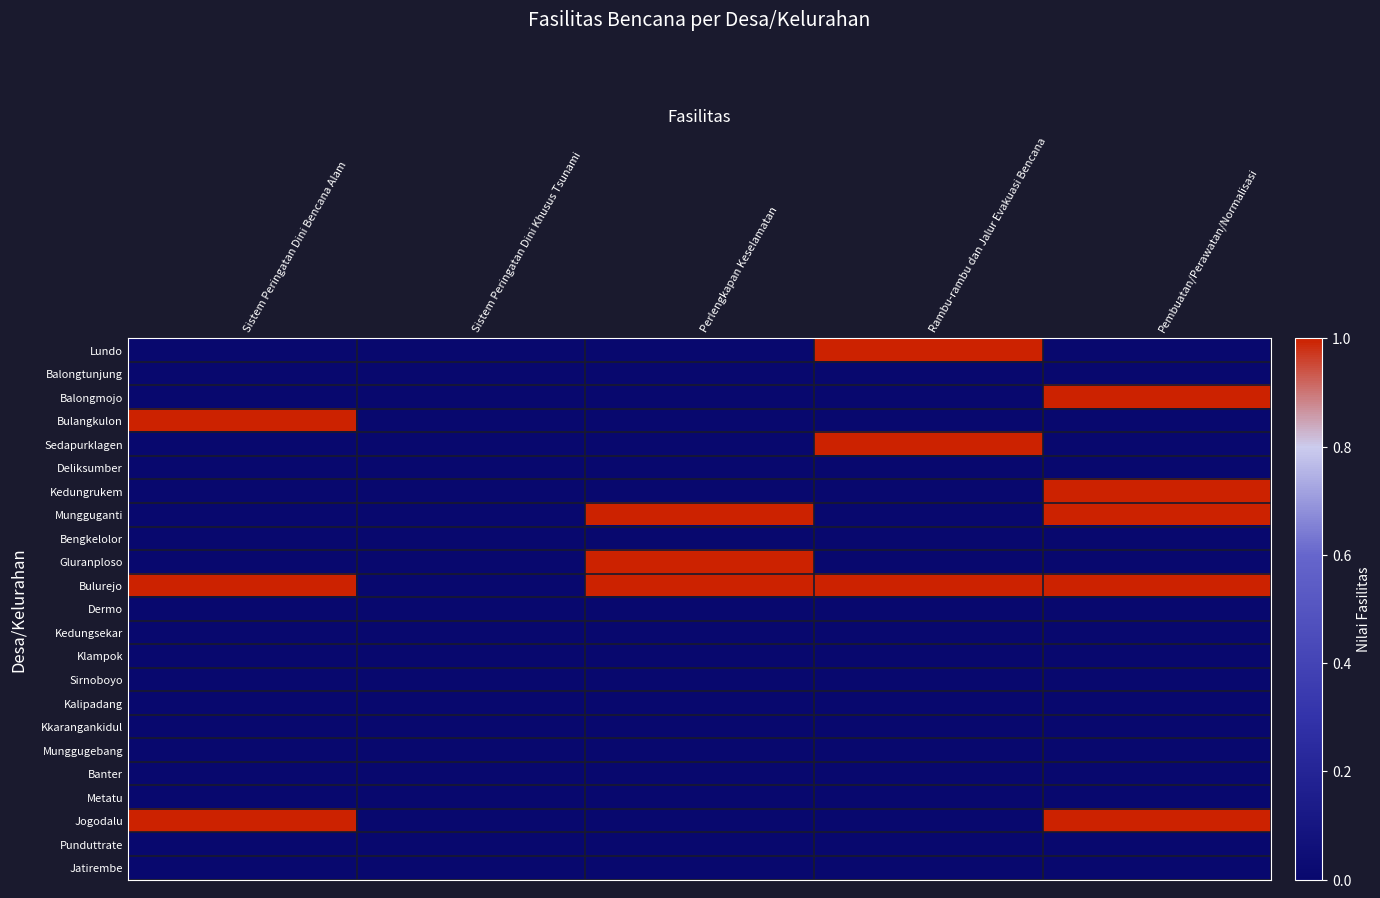

Reading left to right, what are all the values shown in this chart?

Lundo: Sistem Peringatan Dini Bencana Alam=0	Sistem Peringatan Dini Khusus Tsunami=0	Perlengkapan Keselamatan=0	Rambu-rambu dan Jalur Evakuasi Bencana=1	Pembuatan/Perawatan/Normalisasi=0
Balongtunjung: Sistem Peringatan Dini Bencana Alam=0	Sistem Peringatan Dini Khusus Tsunami=0	Perlengkapan Keselamatan=0	Rambu-rambu dan Jalur Evakuasi Bencana=0	Pembuatan/Perawatan/Normalisasi=0
Balongmojo: Sistem Peringatan Dini Bencana Alam=0	Sistem Peringatan Dini Khusus Tsunami=0	Perlengkapan Keselamatan=0	Rambu-rambu dan Jalur Evakuasi Bencana=0	Pembuatan/Perawatan/Normalisasi=1
Bulangkulon: Sistem Peringatan Dini Bencana Alam=1	Sistem Peringatan Dini Khusus Tsunami=0	Perlengkapan Keselamatan=0	Rambu-rambu dan Jalur Evakuasi Bencana=0	Pembuatan/Perawatan/Normalisasi=0
Sedapurklagen: Sistem Peringatan Dini Bencana Alam=0	Sistem Peringatan Dini Khusus Tsunami=0	Perlengkapan Keselamatan=0	Rambu-rambu dan Jalur Evakuasi Bencana=1	Pembuatan/Perawatan/Normalisasi=0
Deliksumber: Sistem Peringatan Dini Bencana Alam=0	Sistem Peringatan Dini Khusus Tsunami=0	Perlengkapan Keselamatan=0	Rambu-rambu dan Jalur Evakuasi Bencana=0	Pembuatan/Perawatan/Normalisasi=0
Kedungrukem: Sistem Peringatan Dini Bencana Alam=0	Sistem Peringatan Dini Khusus Tsunami=0	Perlengkapan Keselamatan=0	Rambu-rambu dan Jalur Evakuasi Bencana=0	Pembuatan/Perawatan/Normalisasi=1
Mungguganti: Sistem Peringatan Dini Bencana Alam=0	Sistem Peringatan Dini Khusus Tsunami=0	Perlengkapan Keselamatan=1	Rambu-rambu dan Jalur Evakuasi Bencana=0	Pembuatan/Perawatan/Normalisasi=1
Bengkelolor: Sistem Peringatan Dini Bencana Alam=0	Sistem Peringatan Dini Khusus Tsunami=0	Perlengkapan Keselamatan=0	Rambu-rambu dan Jalur Evakuasi Bencana=0	Pembuatan/Perawatan/Normalisasi=0
Gluranploso: Sistem Peringatan Dini Bencana Alam=0	Sistem Peringatan Dini Khusus Tsunami=0	Perlengkapan Keselamatan=1	Rambu-rambu dan Jalur Evakuasi Bencana=0	Pembuatan/Perawatan/Normalisasi=0
Bulurejo: Sistem Peringatan Dini Bencana Alam=1	Sistem Peringatan Dini Khusus Tsunami=0	Perlengkapan Keselamatan=1	Rambu-rambu dan Jalur Evakuasi Bencana=1	Pembuatan/Perawatan/Normalisasi=1
Dermo: Sistem Peringatan Dini Bencana Alam=0	Sistem Peringatan Dini Khusus Tsunami=0	Perlengkapan Keselamatan=0	Rambu-rambu dan Jalur Evakuasi Bencana=0	Pembuatan/Perawatan/Normalisasi=0
Kedungsekar: Sistem Peringatan Dini Bencana Alam=0	Sistem Peringatan Dini Khusus Tsunami=0	Perlengkapan Keselamatan=0	Rambu-rambu dan Jalur Evakuasi Bencana=0	Pembuatan/Perawatan/Normalisasi=0
Klampok: Sistem Peringatan Dini Bencana Alam=0	Sistem Peringatan Dini Khusus Tsunami=0	Perlengkapan Keselamatan=0	Rambu-rambu dan Jalur Evakuasi Bencana=0	Pembuatan/Perawatan/Normalisasi=0
Sirnoboyo: Sistem Peringatan Dini Bencana Alam=0	Sistem Peringatan Dini Khusus Tsunami=0	Perlengkapan Keselamatan=0	Rambu-rambu dan Jalur Evakuasi Bencana=0	Pembuatan/Perawatan/Normalisasi=0
Kalipadang: Sistem Peringatan Dini Bencana Alam=0	Sistem Peringatan Dini Khusus Tsunami=0	Perlengkapan Keselamatan=0	Rambu-rambu dan Jalur Evakuasi Bencana=0	Pembuatan/Perawatan/Normalisasi=0
Kkarangankidul: Sistem Peringatan Dini Bencana Alam=0	Sistem Peringatan Dini Khusus Tsunami=0	Perlengkapan Keselamatan=0	Rambu-rambu dan Jalur Evakuasi Bencana=0	Pembuatan/Perawatan/Normalisasi=0
Munggugebang: Sistem Peringatan Dini Bencana Alam=0	Sistem Peringatan Dini Khusus Tsunami=0	Perlengkapan Keselamatan=0	Rambu-rambu dan Jalur Evakuasi Bencana=0	Pembuatan/Perawatan/Normalisasi=0
Banter: Sistem Peringatan Dini Bencana Alam=0	Sistem Peringatan Dini Khusus Tsunami=0	Perlengkapan Keselamatan=0	Rambu-rambu dan Jalur Evakuasi Bencana=0	Pembuatan/Perawatan/Normalisasi=0
Metatu: Sistem Peringatan Dini Bencana Alam=0	Sistem Peringatan Dini Khusus Tsunami=0	Perlengkapan Keselamatan=0	Rambu-rambu dan Jalur Evakuasi Bencana=0	Pembuatan/Perawatan/Normalisasi=0
Jogodalu: Sistem Peringatan Dini Bencana Alam=1	Sistem Peringatan Dini Khusus Tsunami=0	Perlengkapan Keselamatan=0	Rambu-rambu dan Jalur Evakuasi Bencana=0	Pembuatan/Perawatan/Normalisasi=1
Punduttrate: Sistem Peringatan Dini Bencana Alam=0	Sistem Peringatan Dini Khusus Tsunami=0	Perlengkapan Keselamatan=0	Rambu-rambu dan Jalur Evakuasi Bencana=0	Pembuatan/Perawatan/Normalisasi=0
Jatirembe: Sistem Peringatan Dini Bencana Alam=0	Sistem Peringatan Dini Khusus Tsunami=0	Perlengkapan Keselamatan=0	Rambu-rambu dan Jalur Evakuasi Bencana=0	Pembuatan/Perawatan/Normalisasi=0